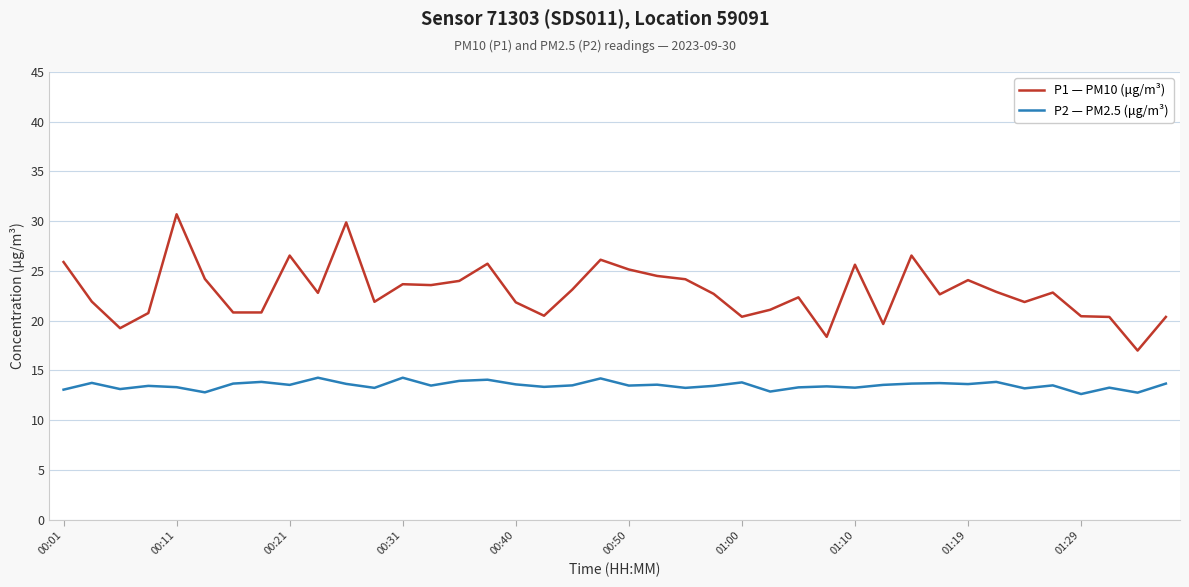

What is the difference between the maximum and minimum values in the P2 — PM2.5 (μg/m³) series?

1.6